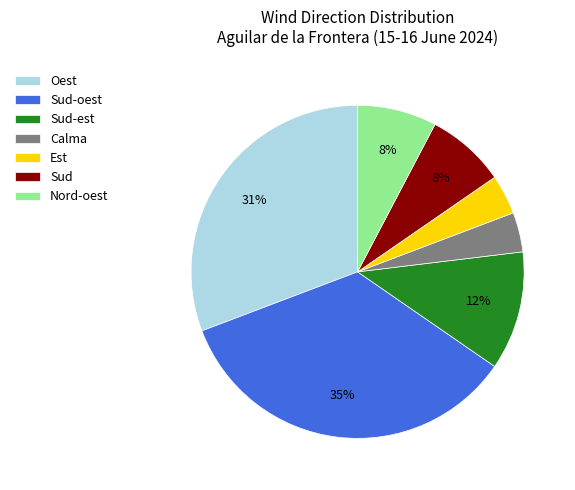

The Oest slice represents 31% of the pie. True or false?

True